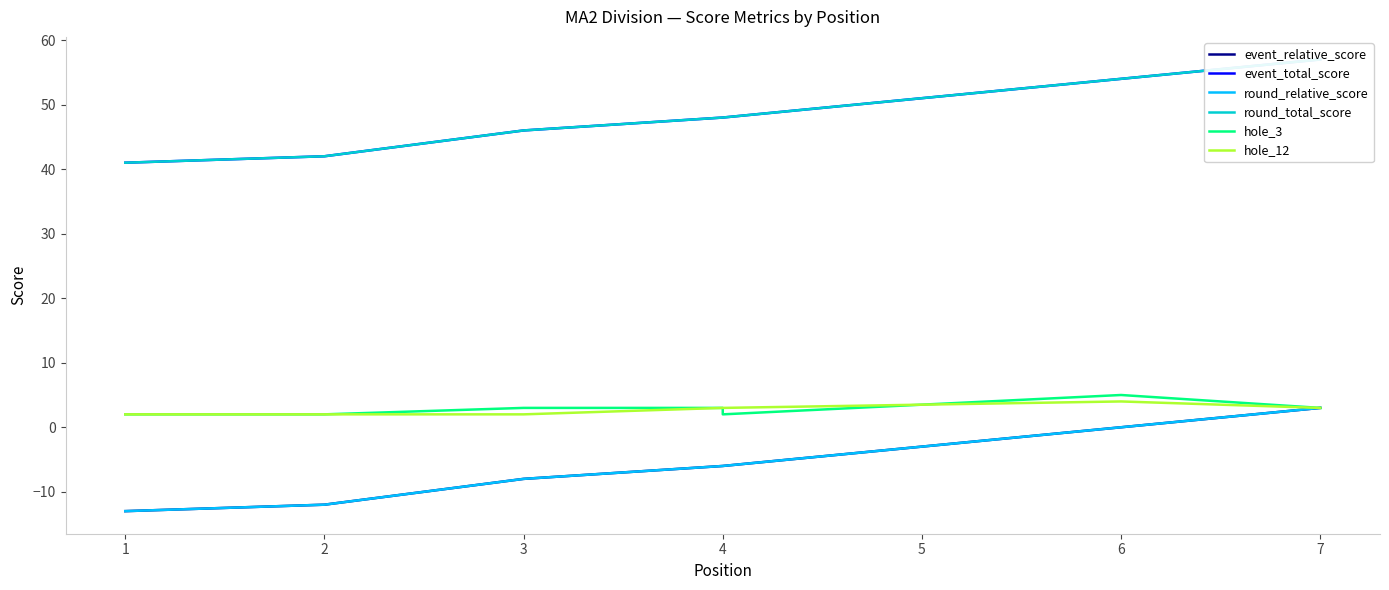

True or false: hole_3 has a value of 2 at 4.

True